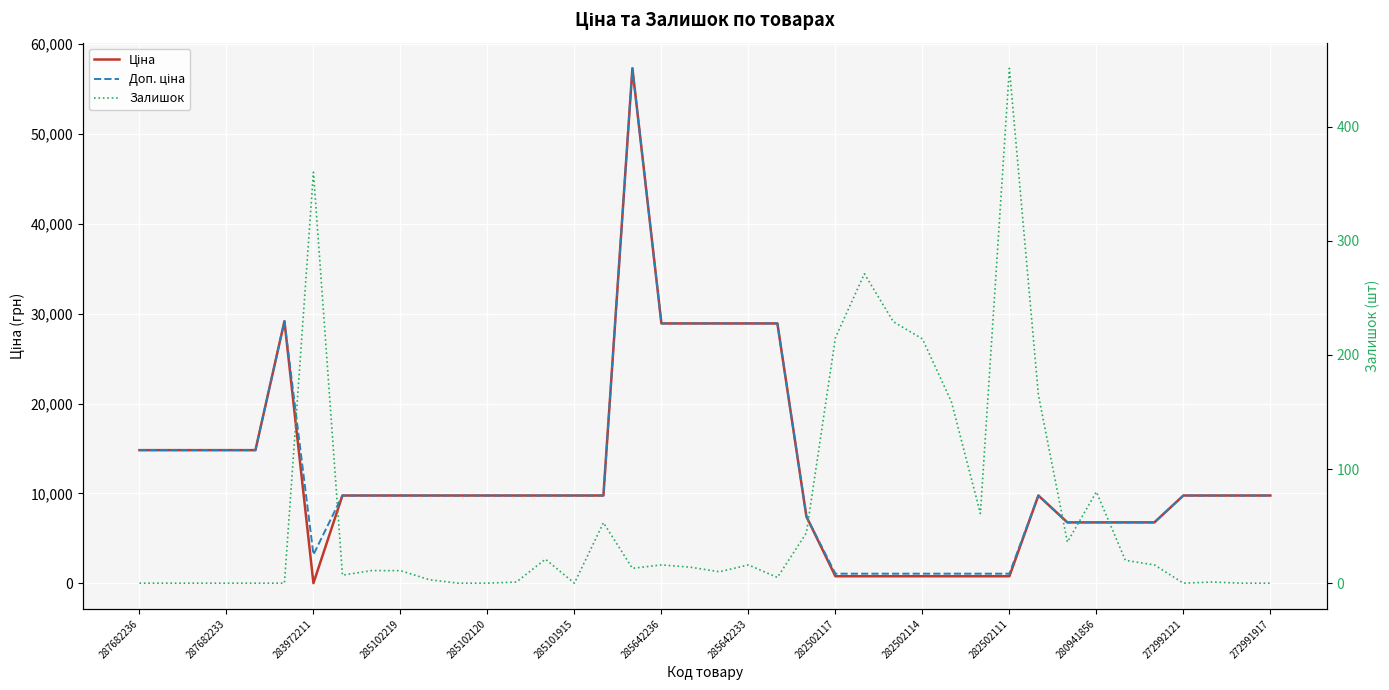

Between 36 and 28, which is larger?

36